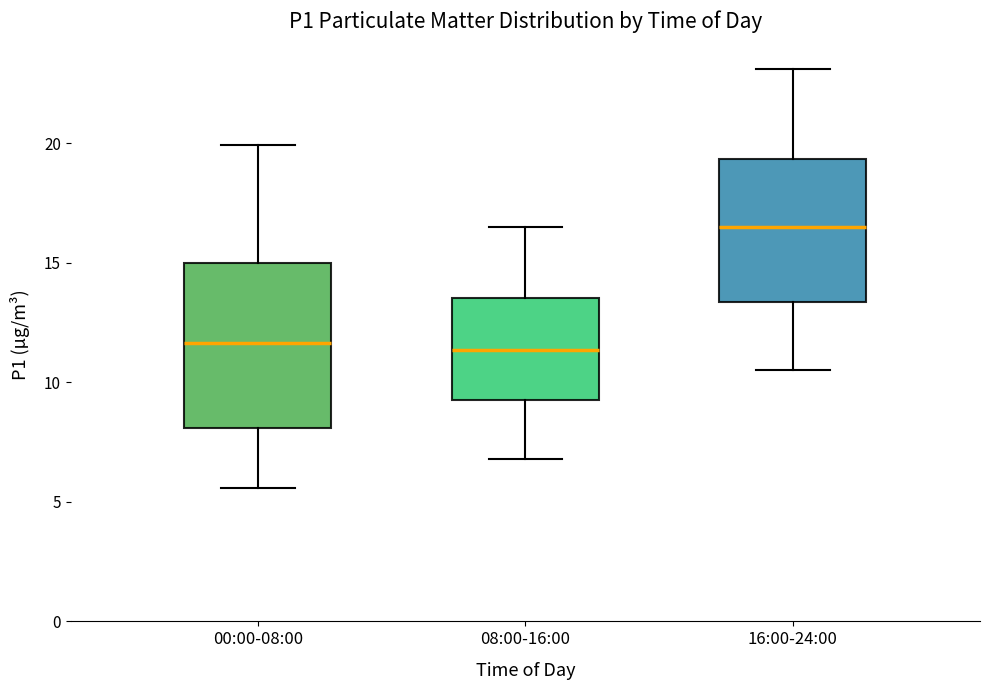

Reading left to right, read every box against the y-axis: the position of its median line, the range the box covers, and the ends of its whiskers. The values are not printed on the chart, so give them approximately, as read against the axis.

00:00-08:00: median 11.5, box 8.0 to 15.0, whiskers 5.5 to 20.0
08:00-16:00: median 11.5, box 9.5 to 13.5, whiskers 7.0 to 16.5
16:00-24:00: median 16.5, box 13.5 to 19.5, whiskers 10.5 to 23.0